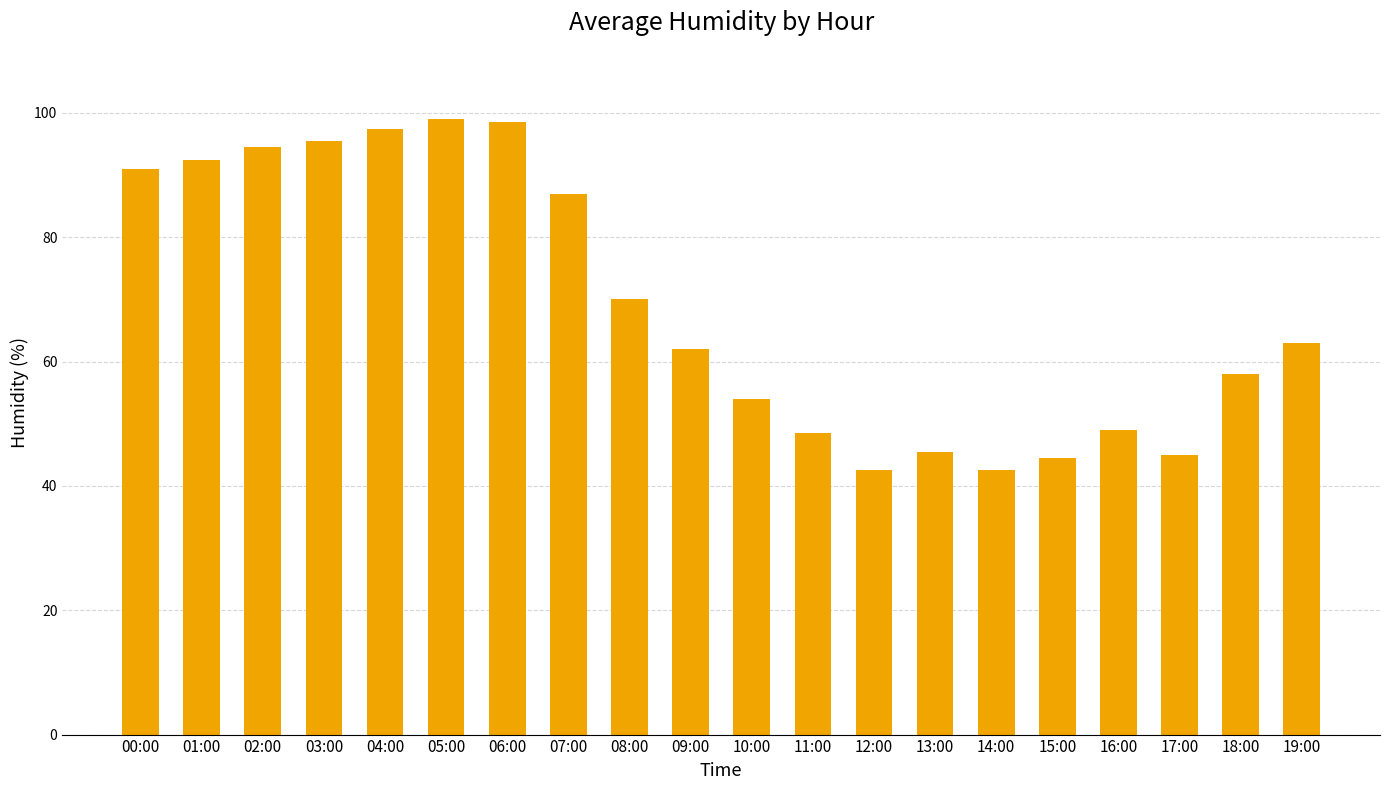

What is the greatest value displayed?

99.0